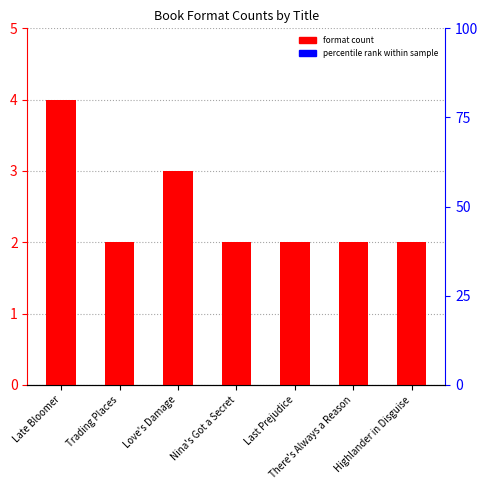

Rank the categories by value from highest to lowest.

Late Bloomer, Love's Damage, Trading Places, Nina's Got a Secret, Last Prejudice, There's Always a Reason, Highlander in Disguise